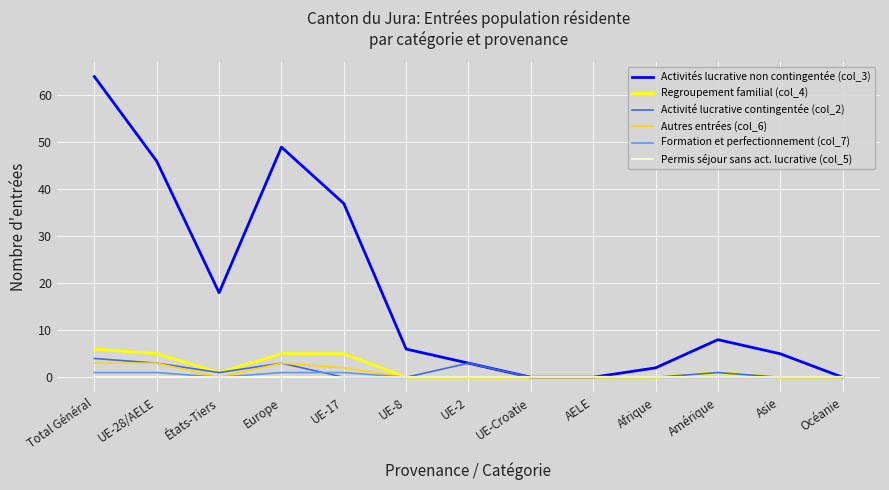

True or false: Activité lucrative contingentée (col_2) has a value of 4 at Total Général.

True